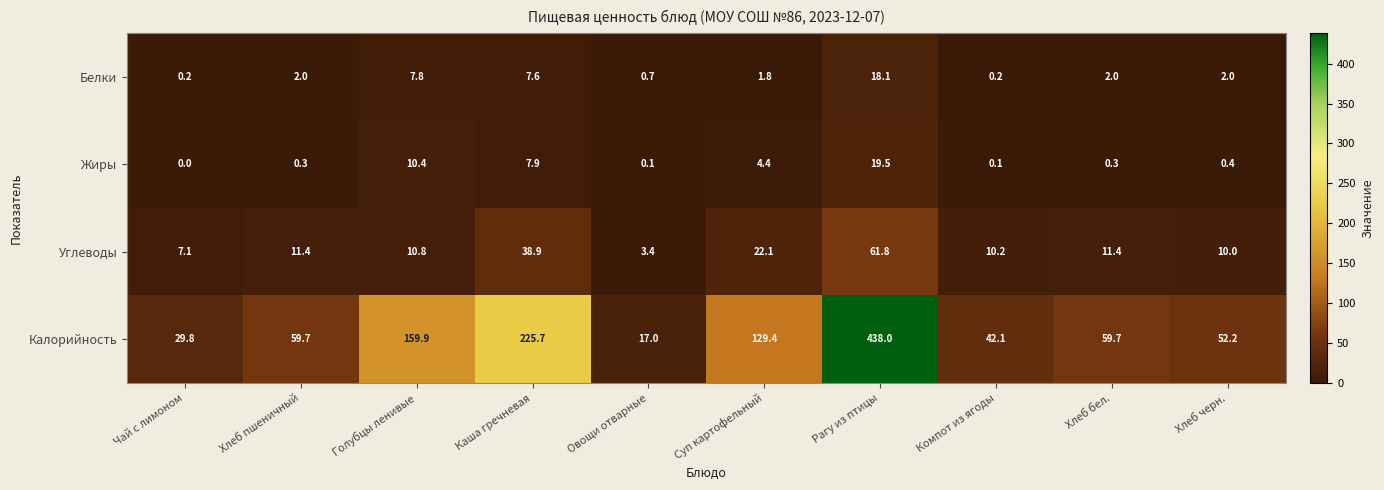

What is the difference between the highest and lowest values at Голубцы ленивые?

152.1